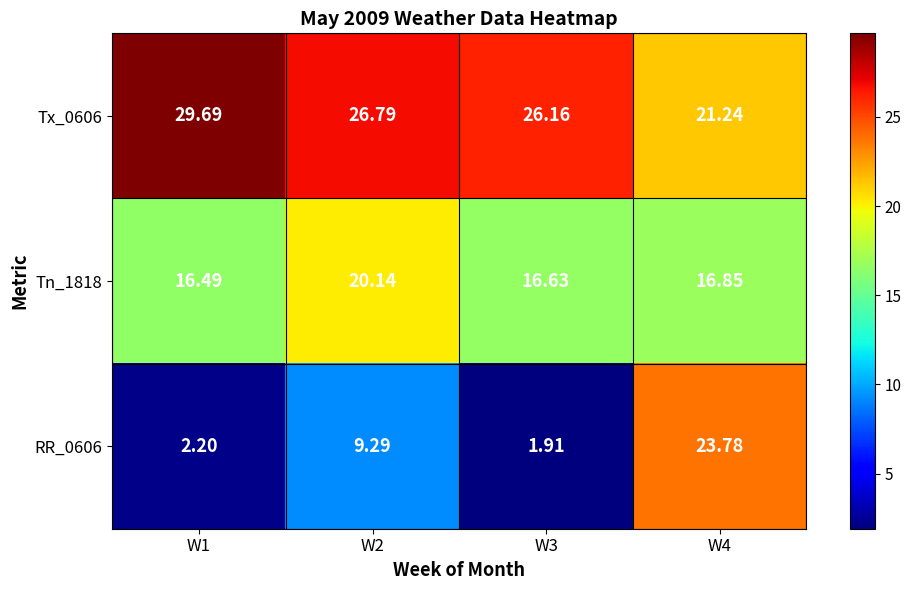

At which category is the sum across all series the highest?

W4